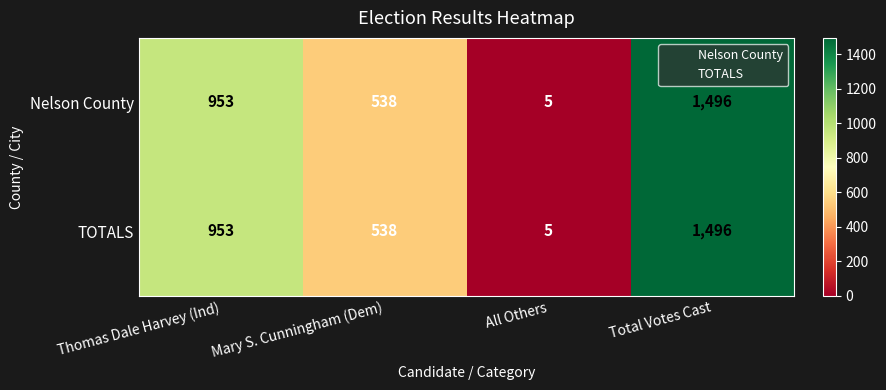

How many series are shown in this chart?

2